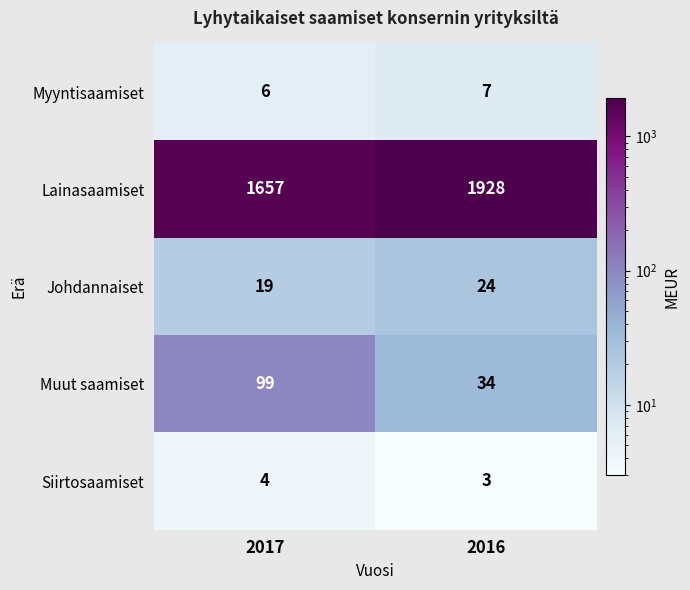

Rank the series at 2016 from highest to lowest value.

Lainasaamiset, Muut saamiset, Johdannaiset, Myyntisaamiset, Siirtosaamiset